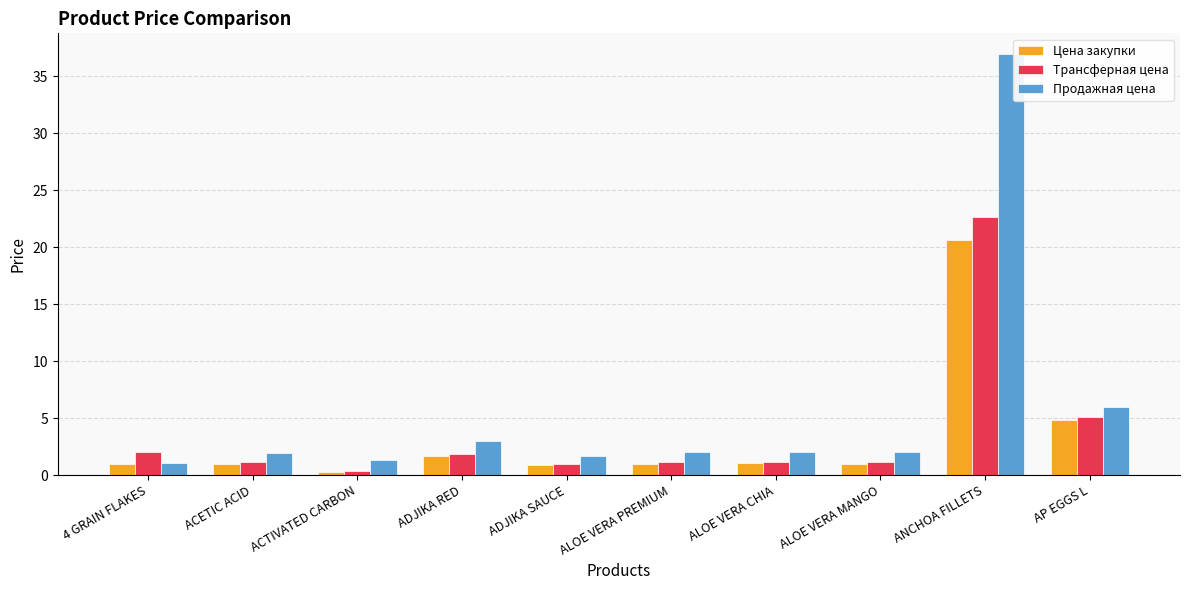

True or false: Продажная цена has a value of 36.9 at ANCHOA FILLETS.

True